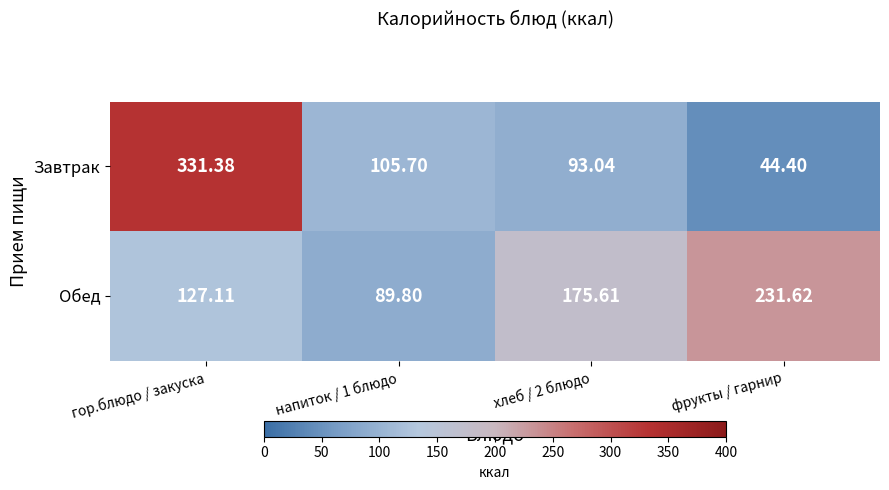

Which category has the highest value across all series?

гор.блюдо / закуска